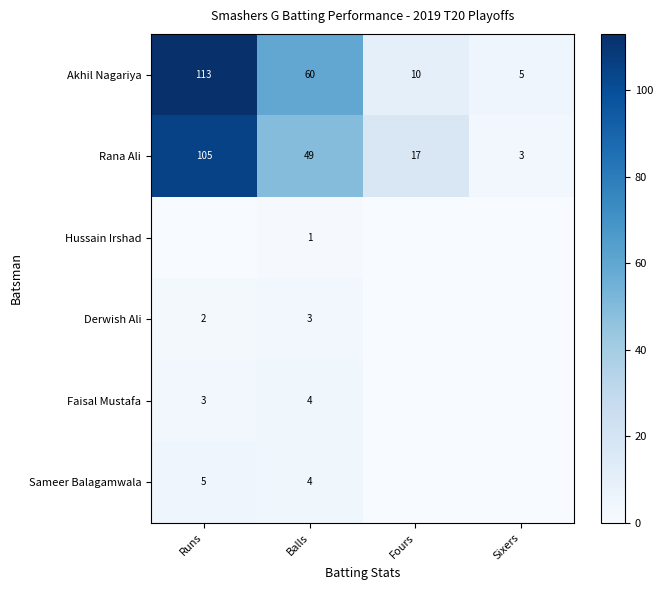

Where does the Derwish Ali series first go above 2?

Balls